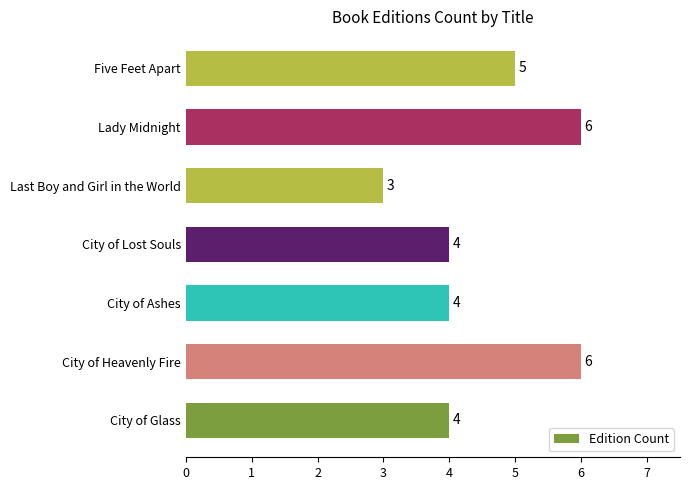

The value at City of Ashes is 4. True or false?

True